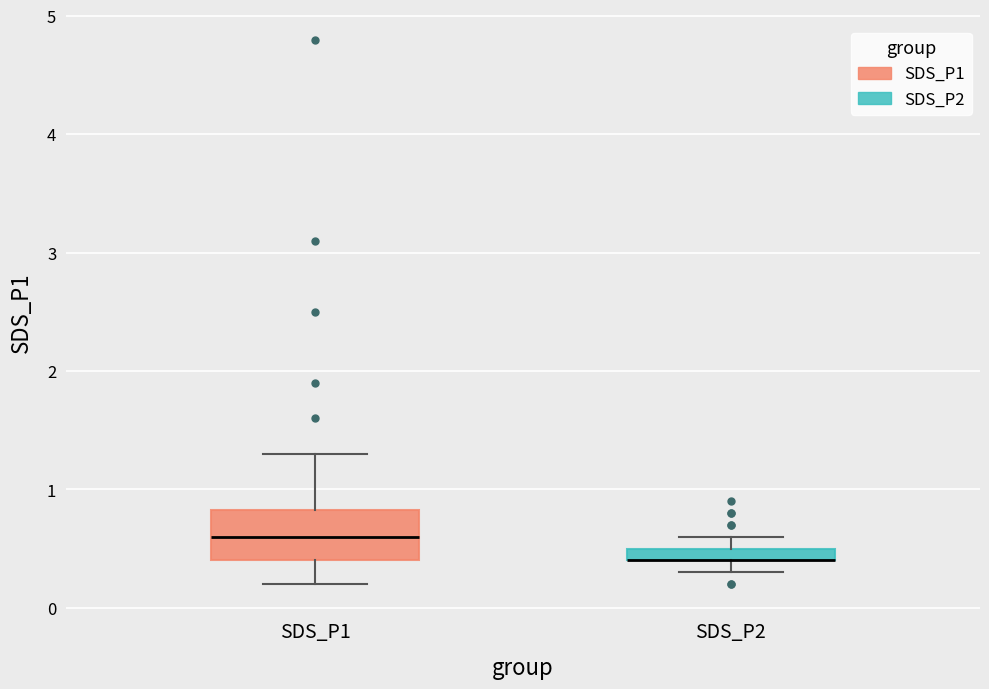

Comparing the boxes themselves (not the whiskers), which one is the tallest?

SDS_P1